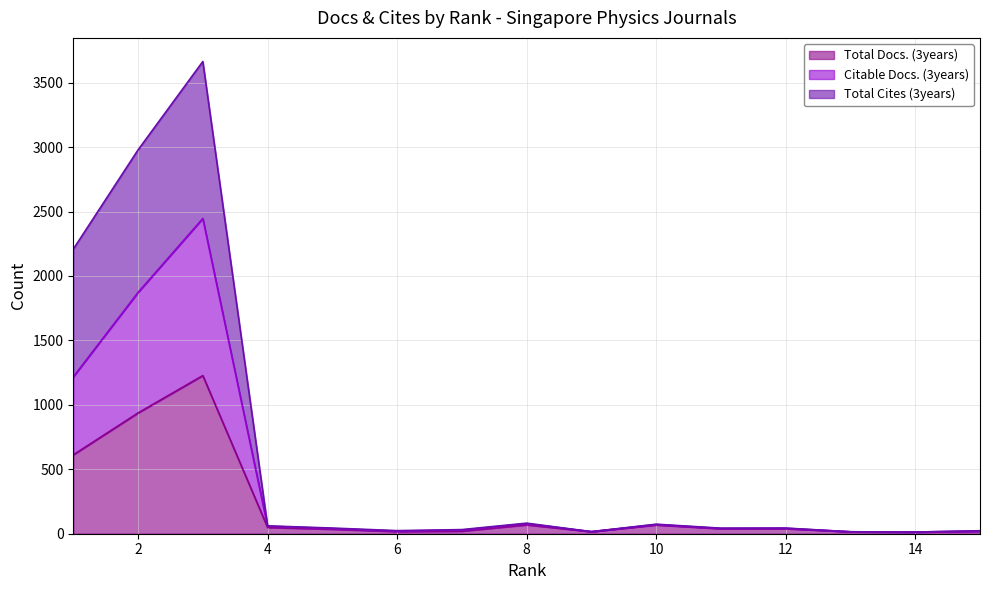

Does the chart display data point markers on the line(s)?

No